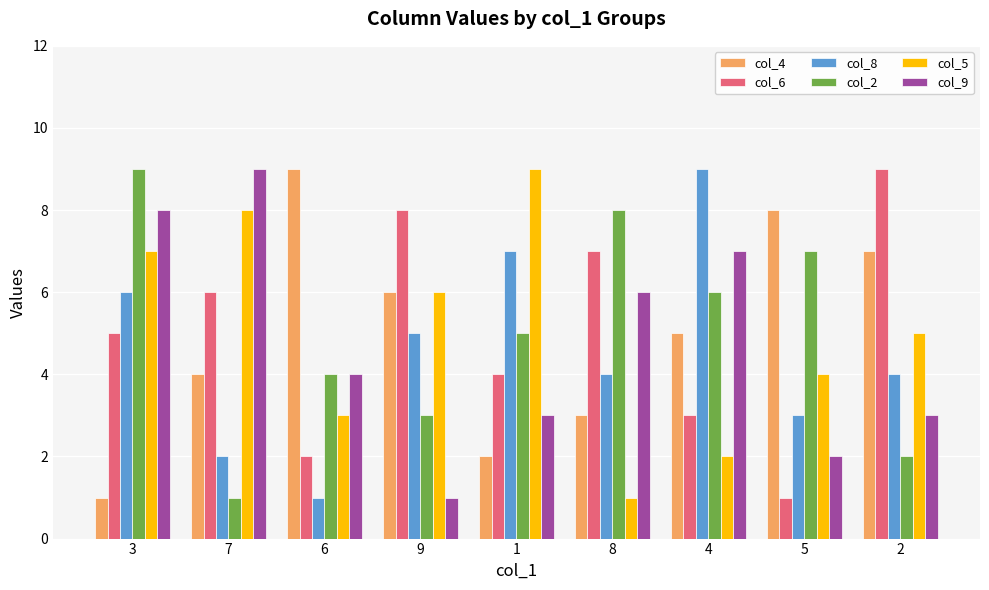

What are all the series names shown in the legend?

col_4, col_6, col_8, col_2, col_5, col_9